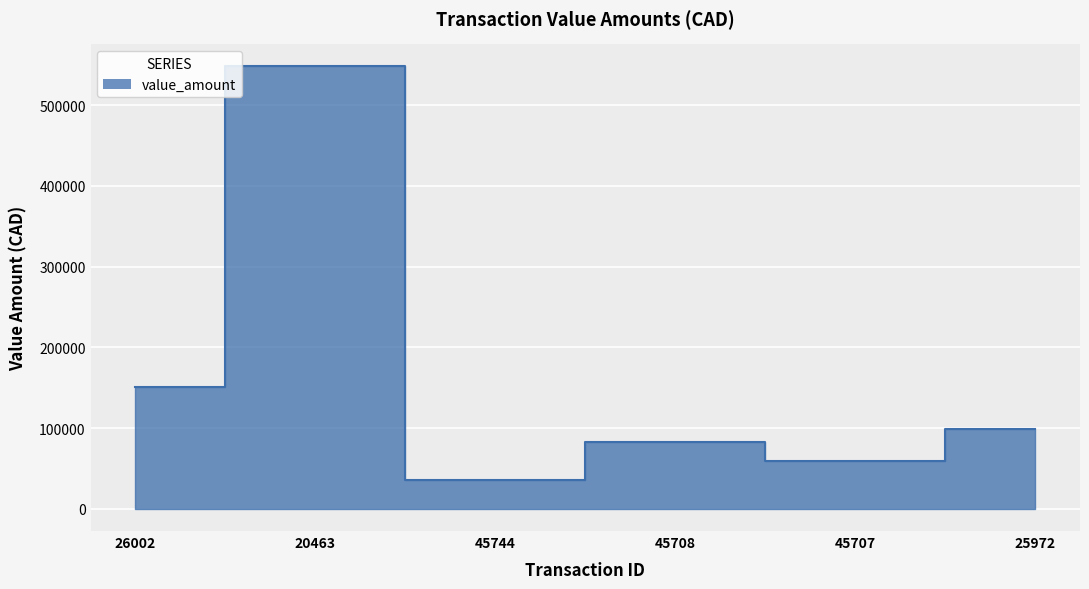

Reading right to left, list all the values displayed in this chart.

99384.9	59398.0	83148.2	35616.6	547821.3	150595.2